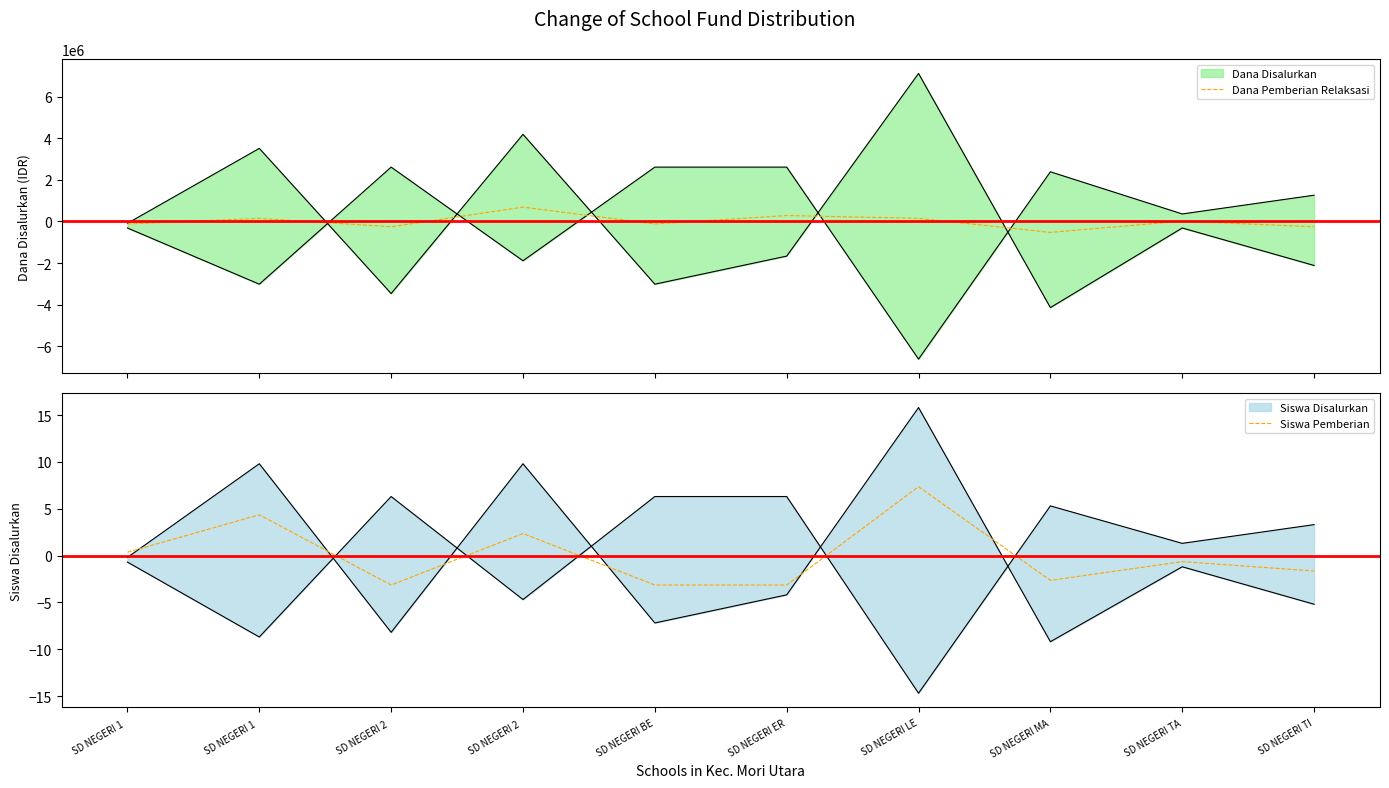

What is the difference between the highest and lowest values at SD NEGERI BE?

121496.9